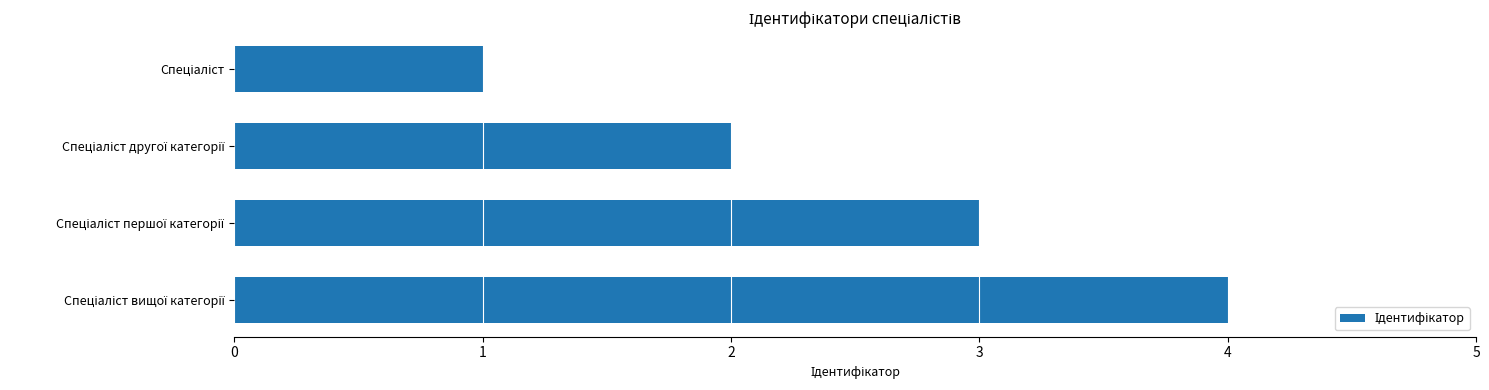

What is the smallest value displayed?

1